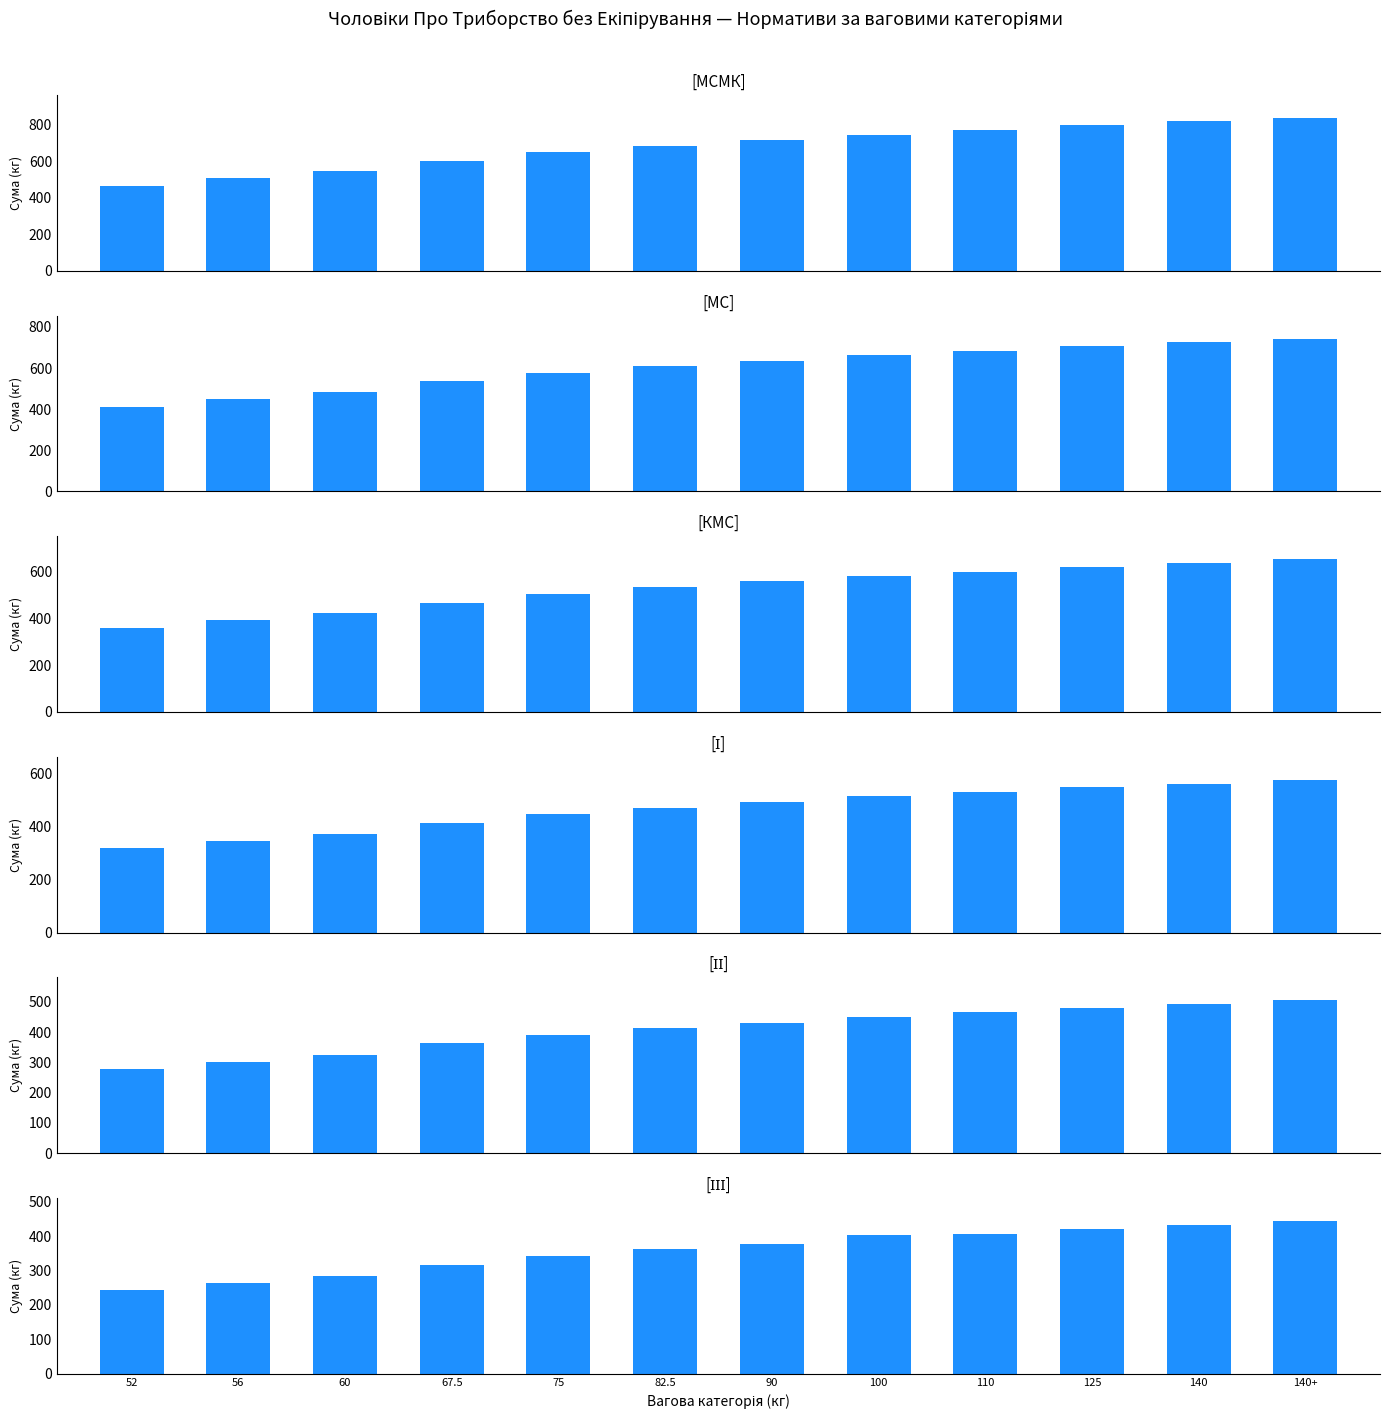

Which series changed the most between 56 and 90?

МСМК